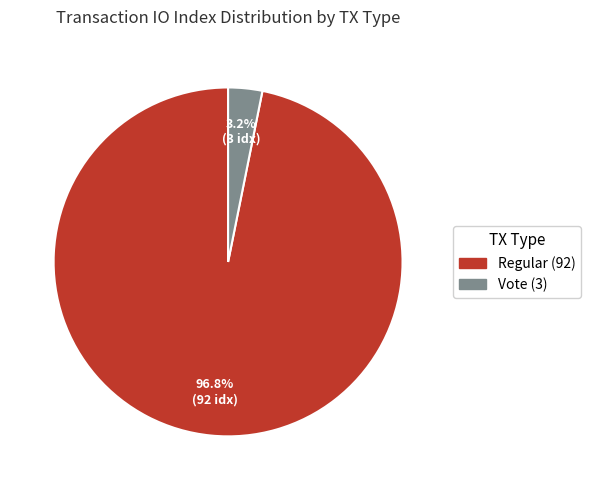

Is there any slice that represents more than half of the pie?

Yes